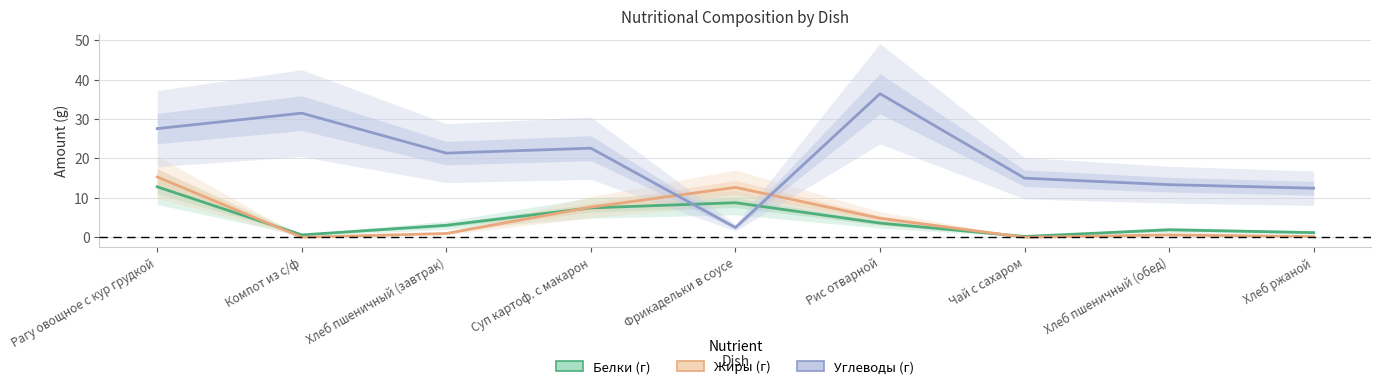

What is the lowest value of the Белки (г) series?

0.2